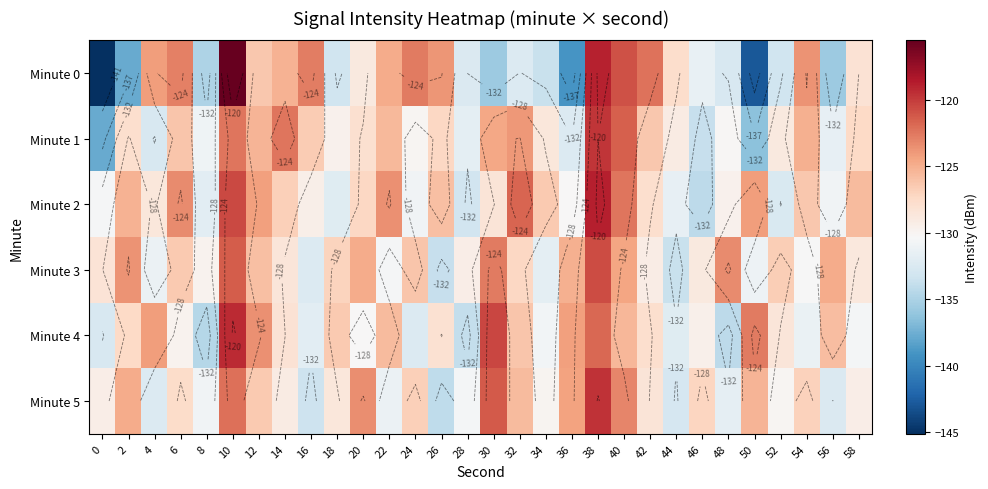

What is the total value across all series at 54?

-763.7